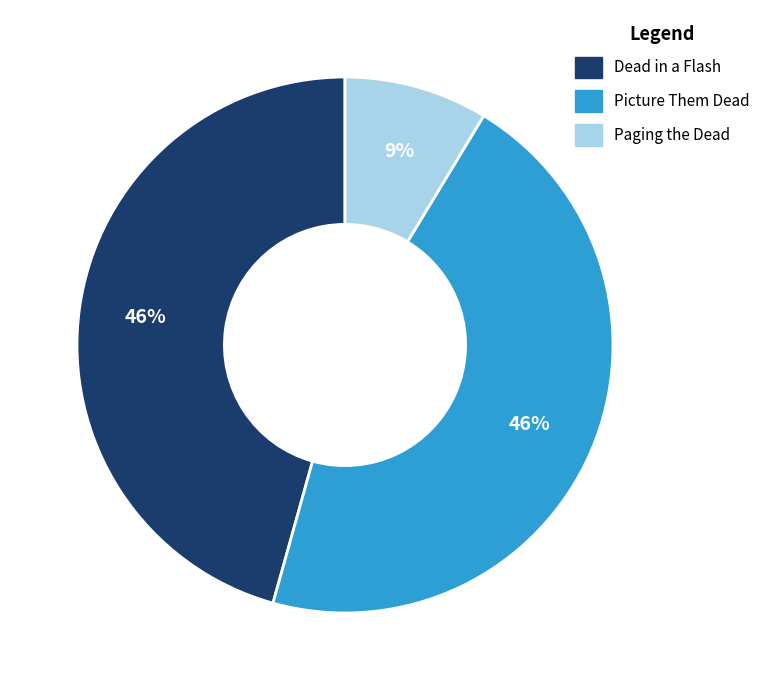

To the nearest percent, what is the difference between the largest and smallest slice percentages?

37%